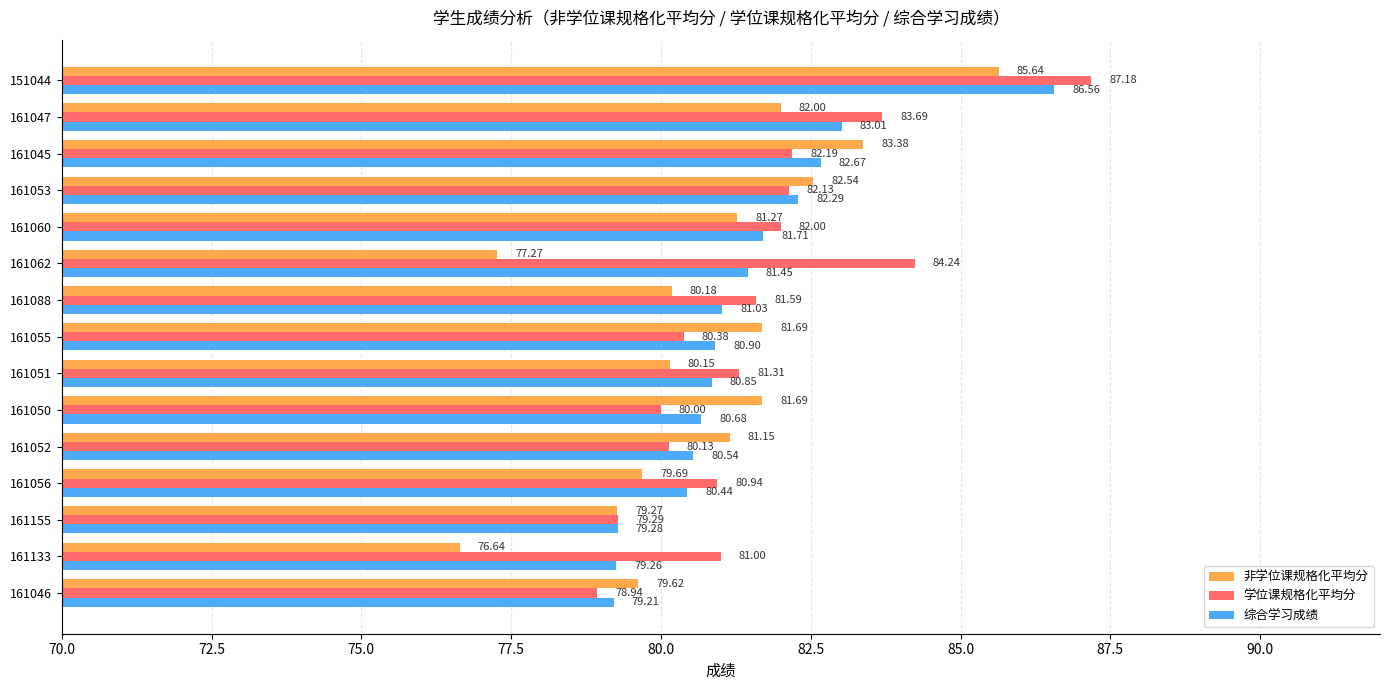

What is the average value of the 非学位课规格化平均分 series?

80.8